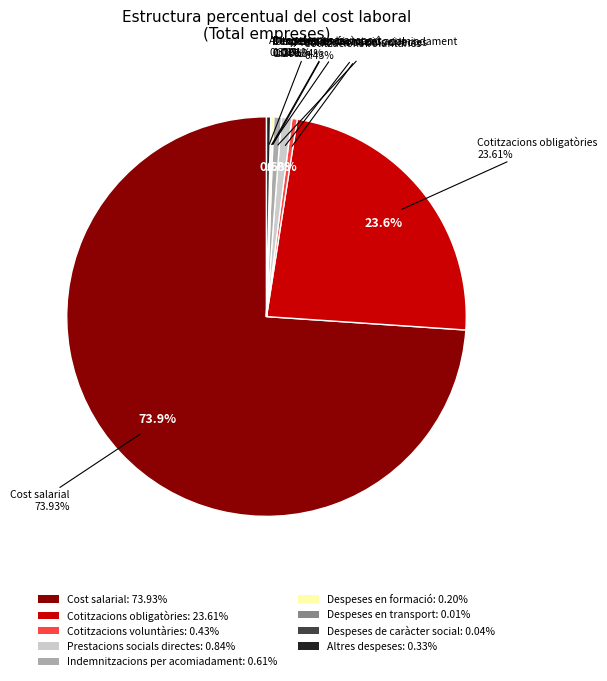

Which category accounts for the majority?

Cost salarial